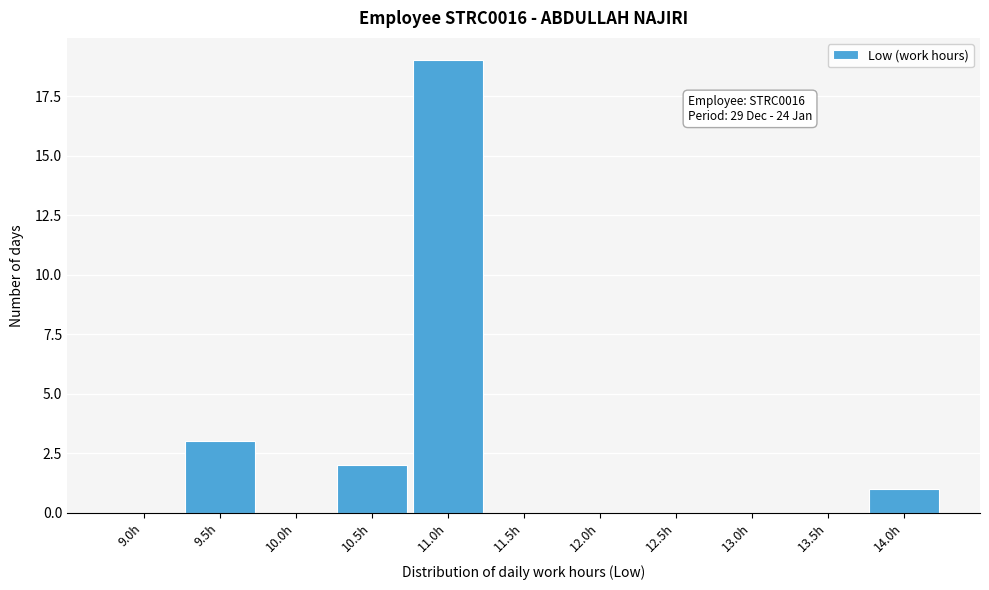

Reading left to right, extract all data points from this chart.

9.0h=0	9.5h=3	10.0h=0	10.5h=2	11.0h=19	11.5h=0	12.0h=0	12.5h=0	13.0h=0	13.5h=0	14.0h=1